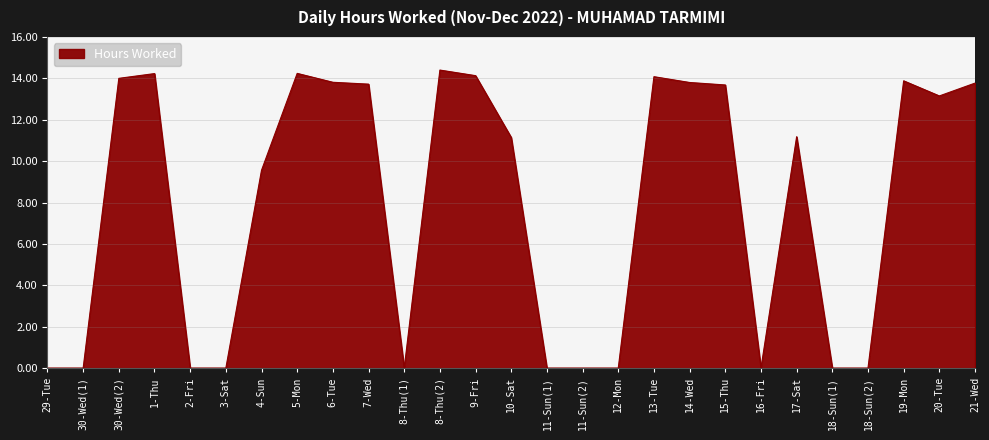

The value at 18-Sun(1) is -9.3. True or false?

False